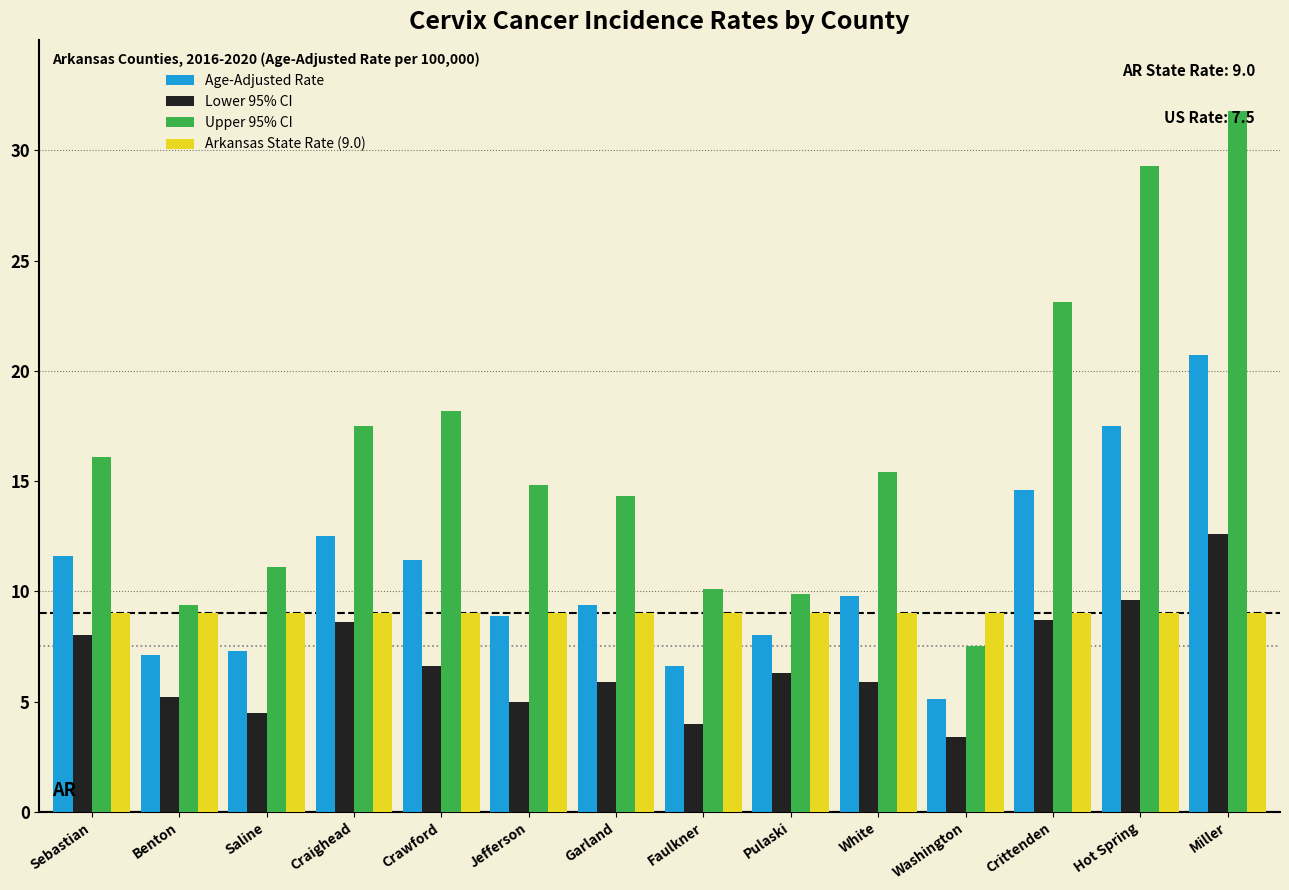

What is the difference between the second highest and minimum values in the Upper 95% CI series?

21.8